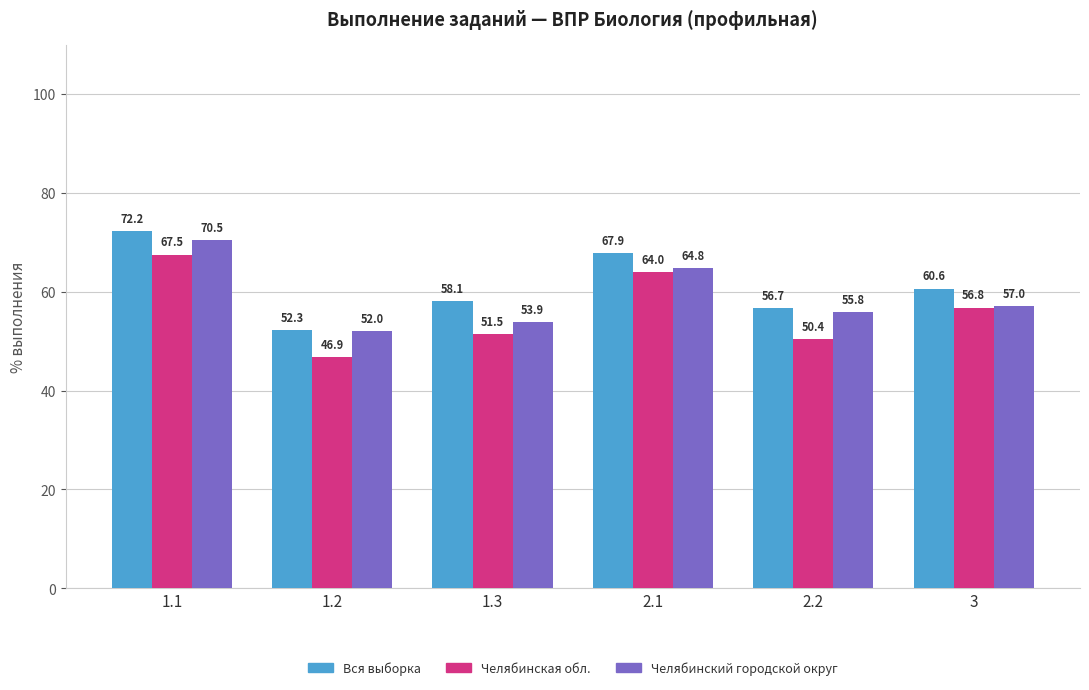

At how many categories does at least one series exceed 47?

6